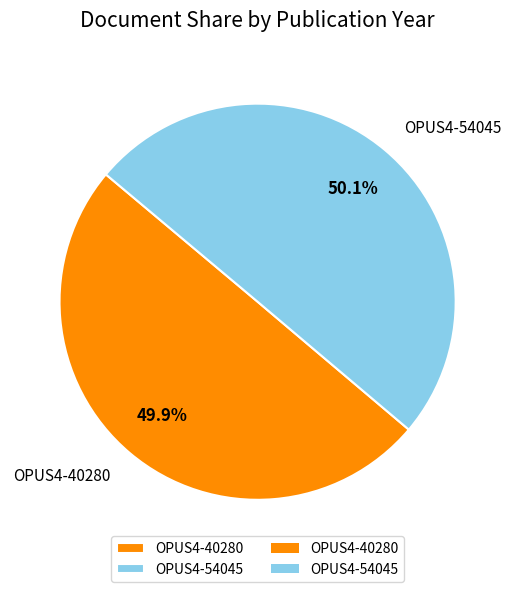

Combined, what portion of the pie is OPUS4-40280 and OPUS4-54045?

100.0%